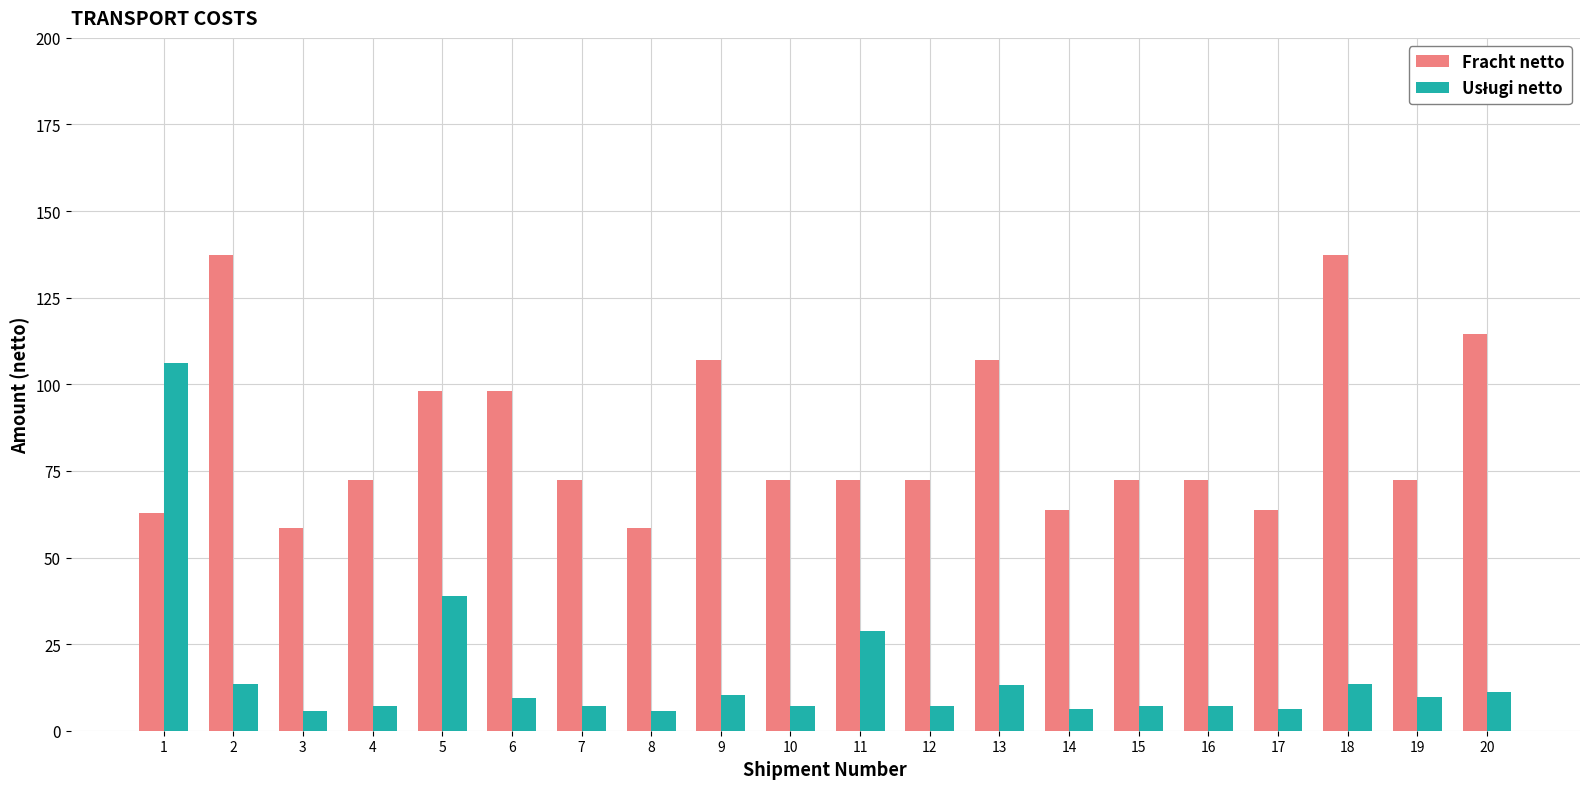

What is the average value of the Fracht netto series?

84.3